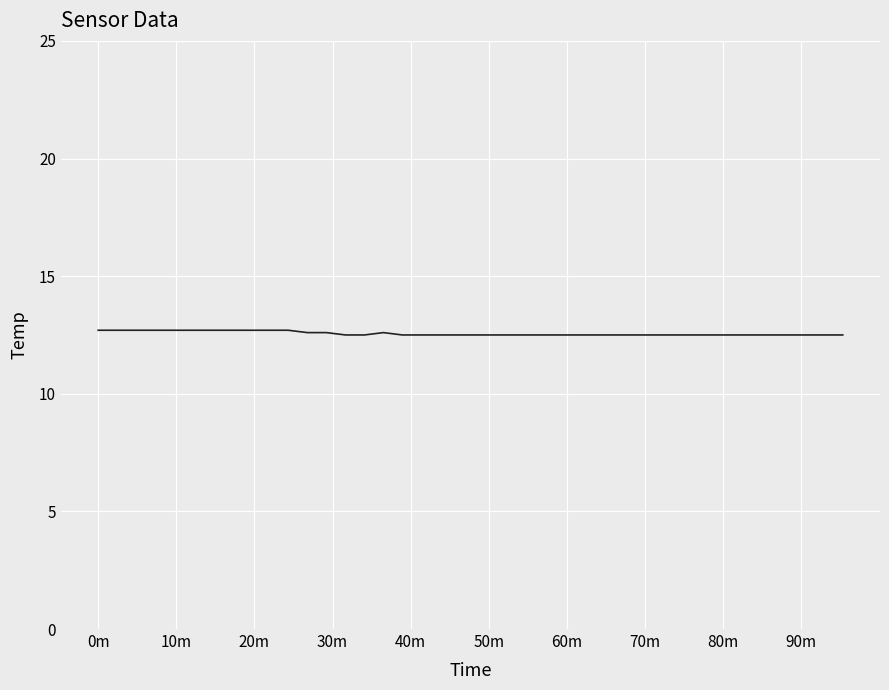

What is the smallest value displayed?

12.5